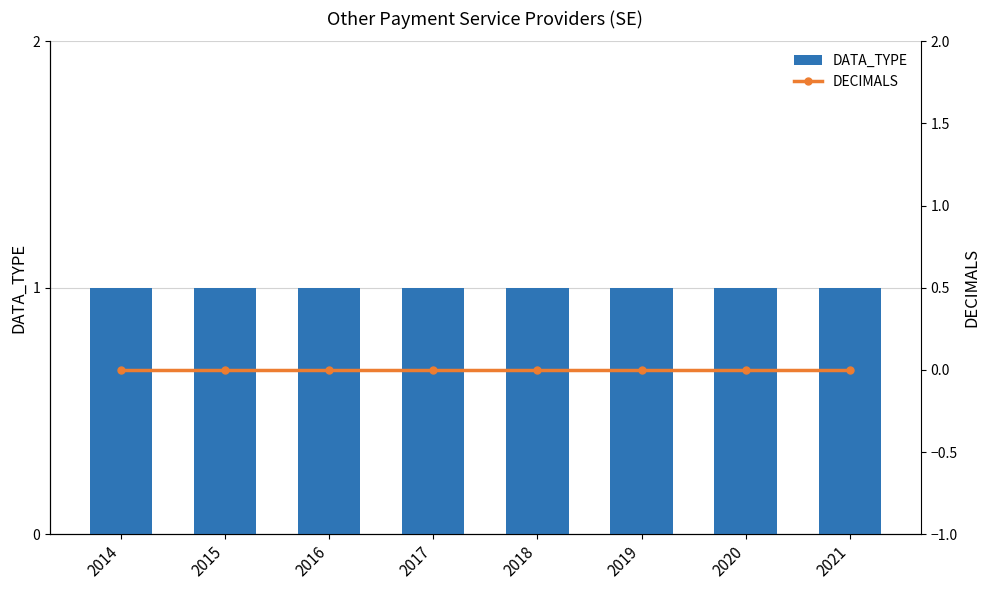

At 2019, list the series in order from smallest to largest.

DECIMALS, DATA_TYPE